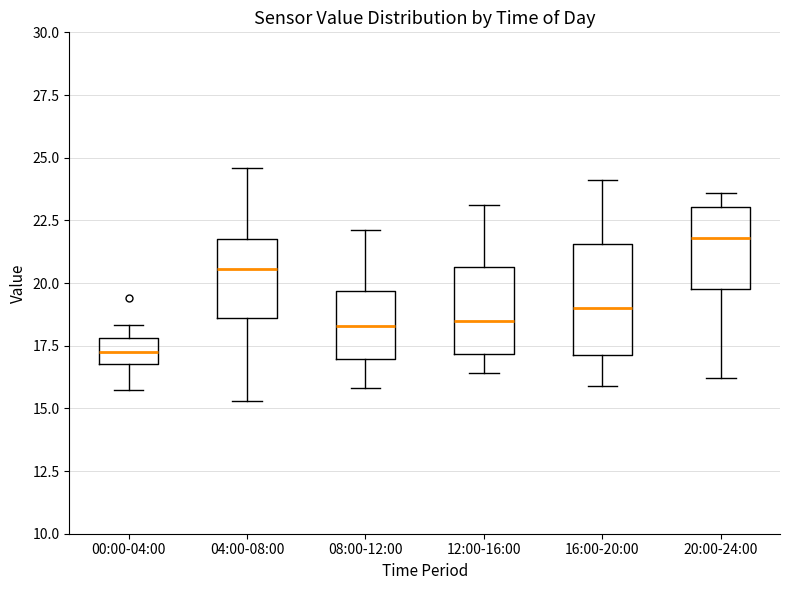

Which box has the lowest median line?

00:00-04:00